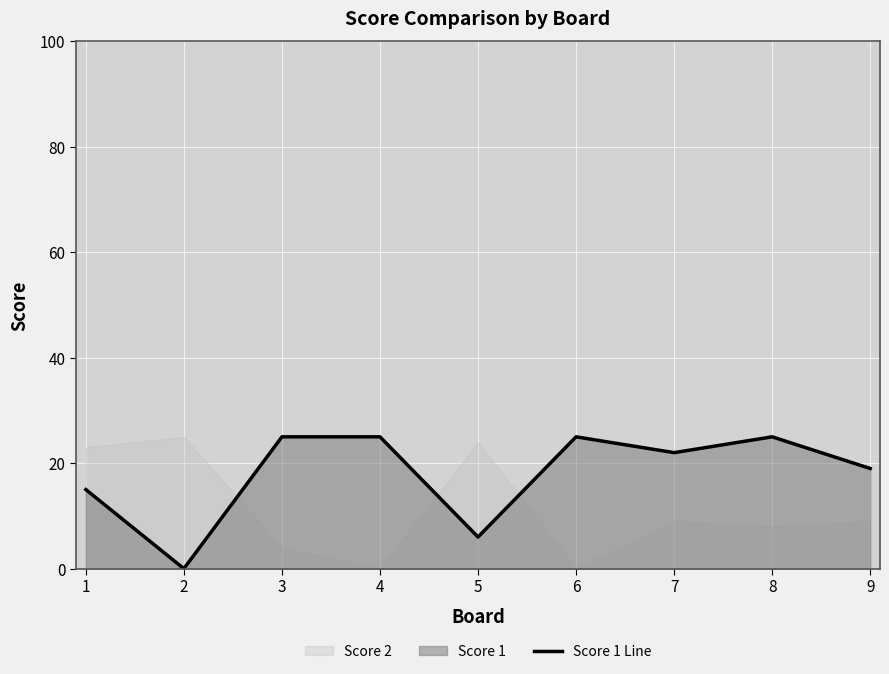

Where does the data first go above 22?

3